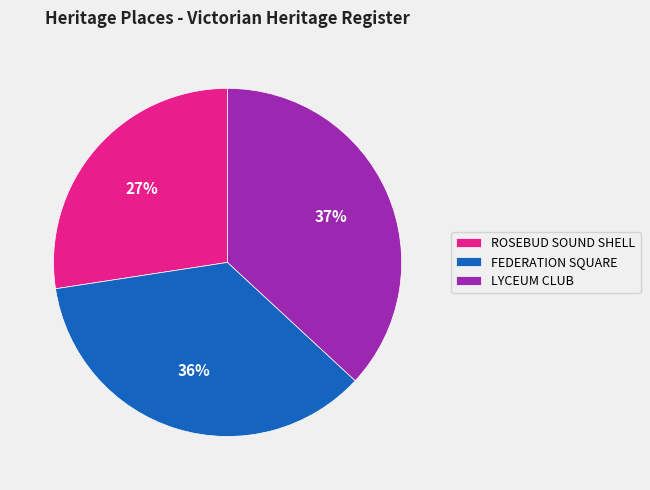

Do ROSEBUD SOUND SHELL and FEDERATION SQUARE together represent more than half of the pie?

Yes